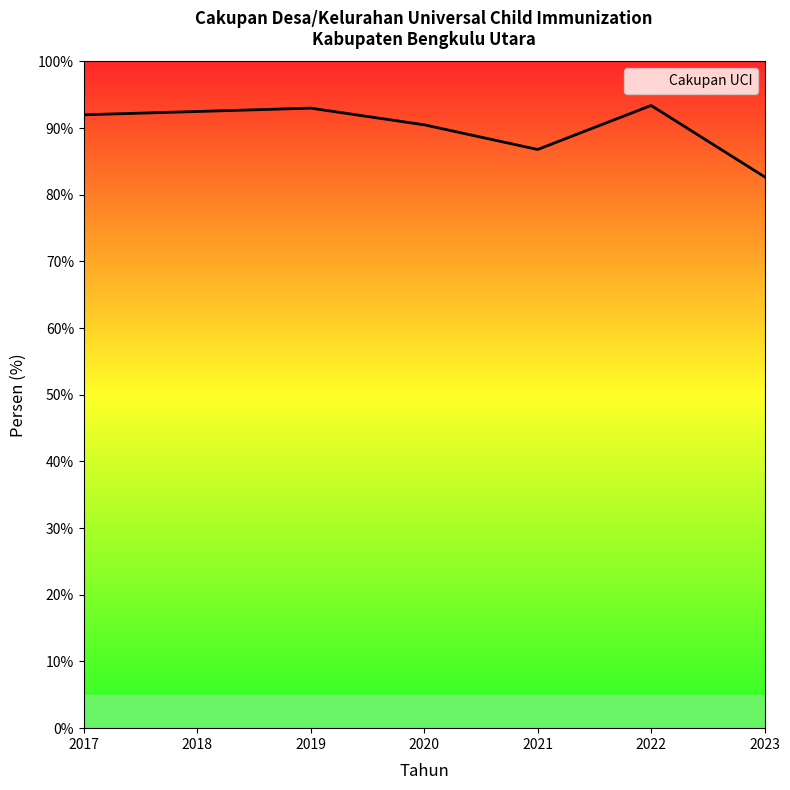

Where is the data nearest to the value 88?

2021